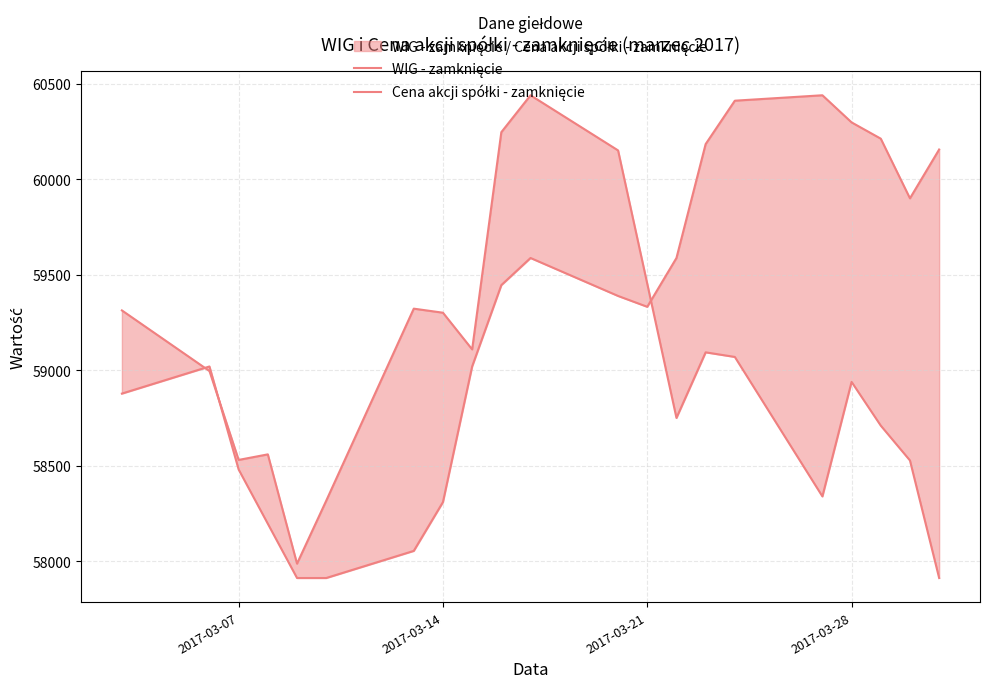

Reading left to right, extract all data points from this chart.

WIG - zamknięcie: 59313.4	58995.7	58530.1	58559.1	57986.6	58316.1	59322.6	59301.3	59109.2	60247.2	60440.6	60151.6	59452.8	58749.9	59093.7	59069.6	58338.9	58938.8	58709.7	58527.2	57911.3
Cena akcji spółki - zamknięcie: 58877.5	59019.6	58479.7	58195.5	57911.3	57911.3	58053.4	58309.2	59019.6	59445.9	59588.0	59389.1	59332.2	59588.0	60184.8	60412.2	60440.6	60298.5	60213.2	59900.6	60156.4